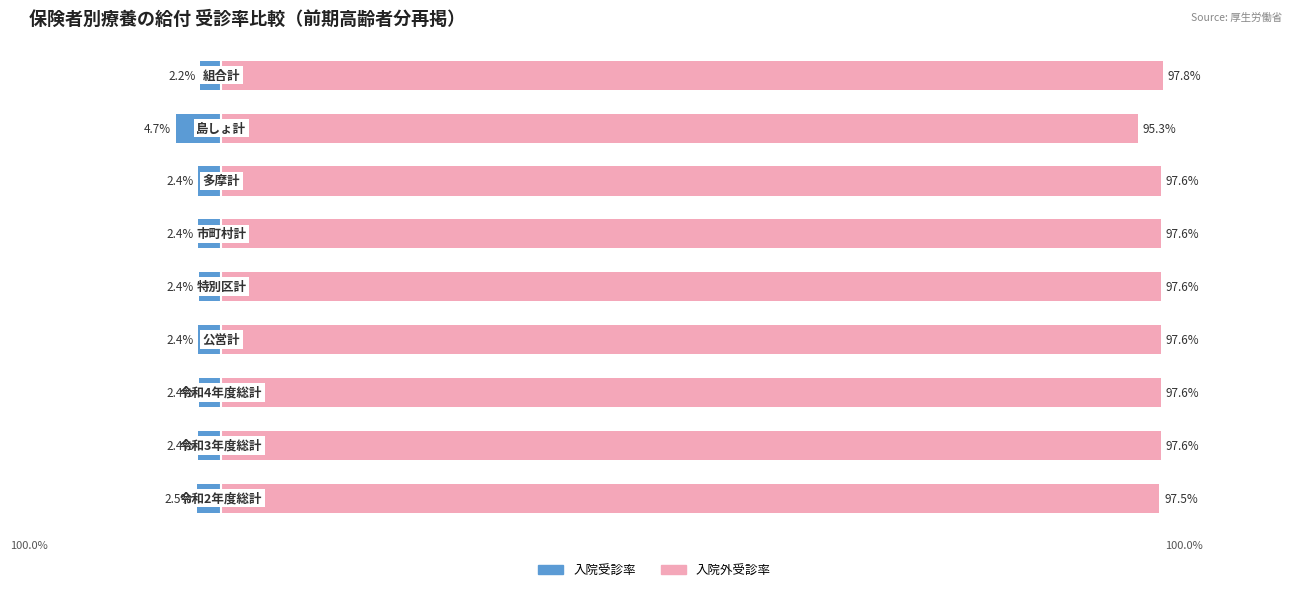

What is the average value of the 入院受診率 series?

-2.6